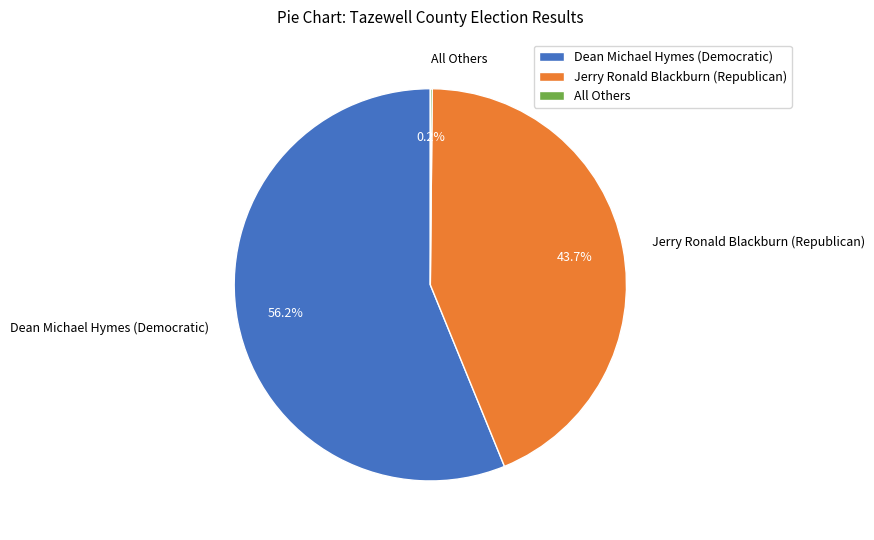

Is the sum of Dean Michael Hymes (Democratic) and Jerry Ronald Blackburn (Republican) greater than half?

Yes